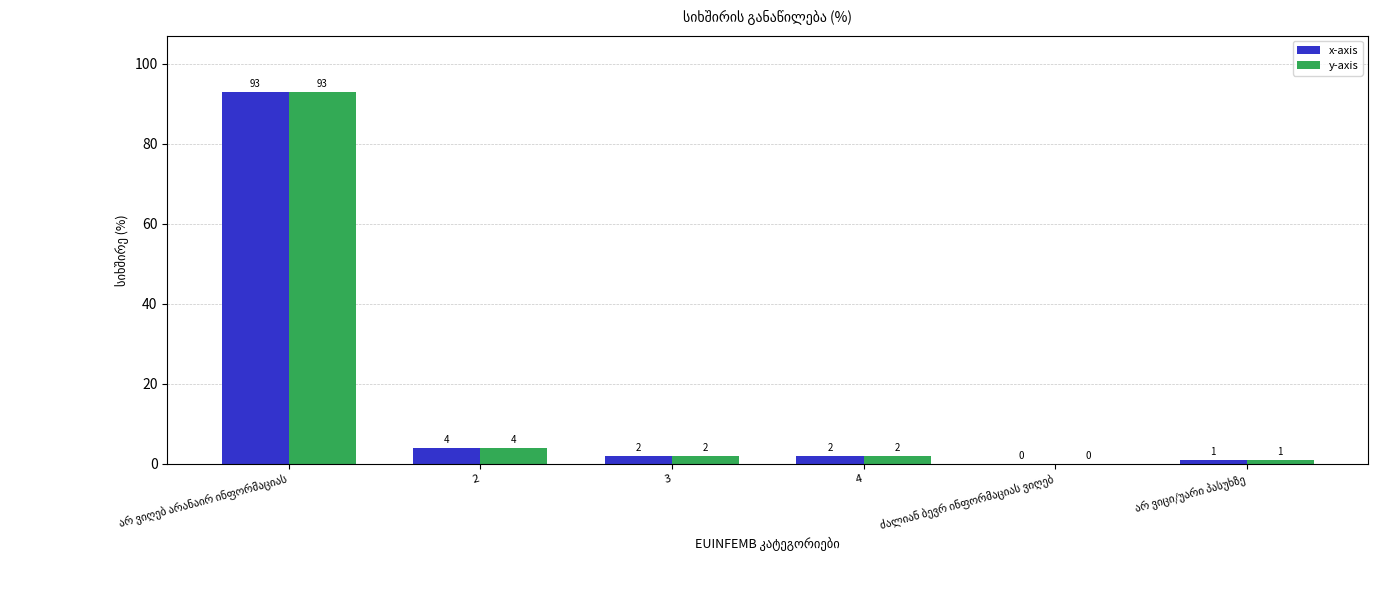

What is the total value across all series at 4?

4